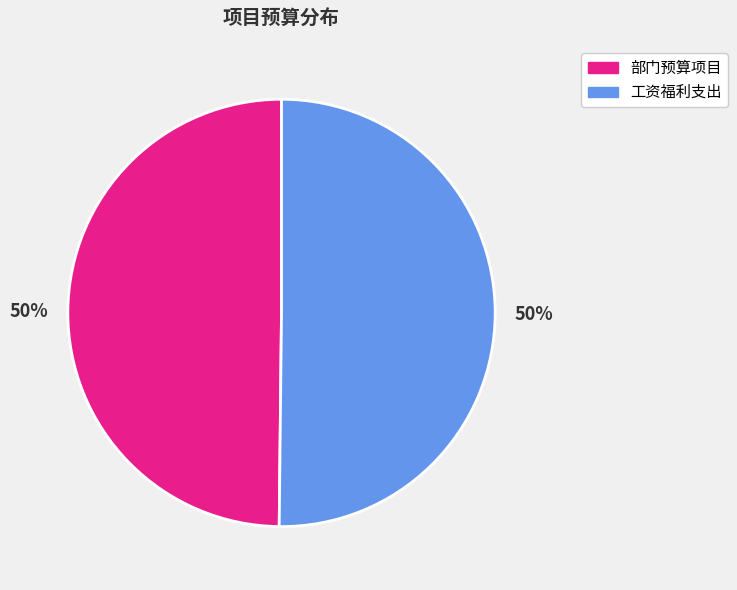

To the nearest percent, what is the average slice percentage?

50%